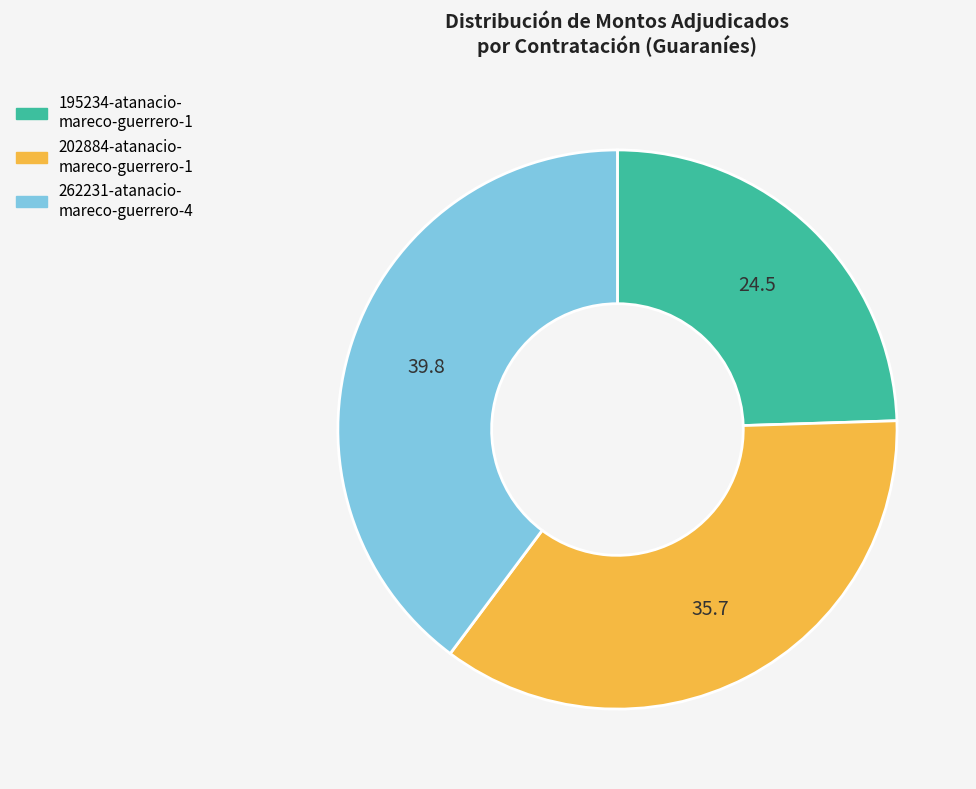

Does any single category account for the majority?

No